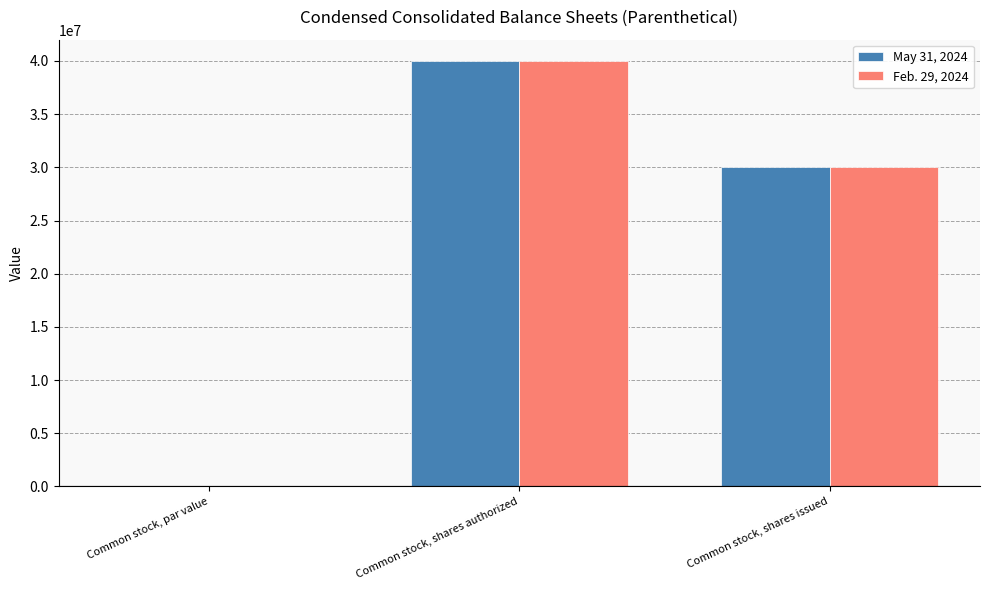

Reading right to left, list all the values displayed in this chart.

May 31, 2024: Common stock, shares issued=30053443.0	Common stock, shares authorized=40000000.0	Common stock, par value=2.5
Feb. 29, 2024: Common stock, shares issued=30053443.0	Common stock, shares authorized=40000000.0	Common stock, par value=2.5